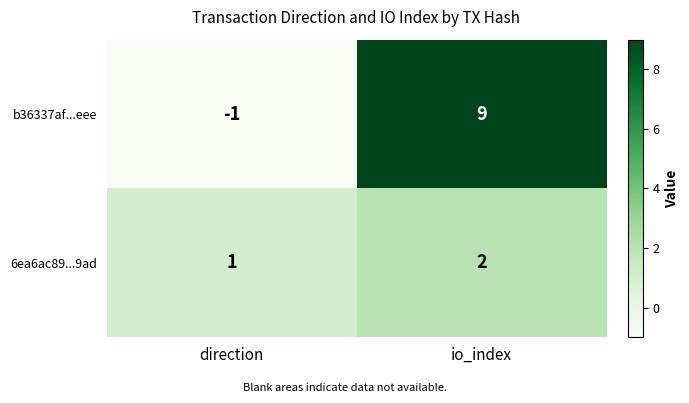

Reading left to right, what are all the values shown in this chart?

b36337af...eee: direction=-1	io_index=9
6ea6ac89...9ad: direction=1	io_index=2